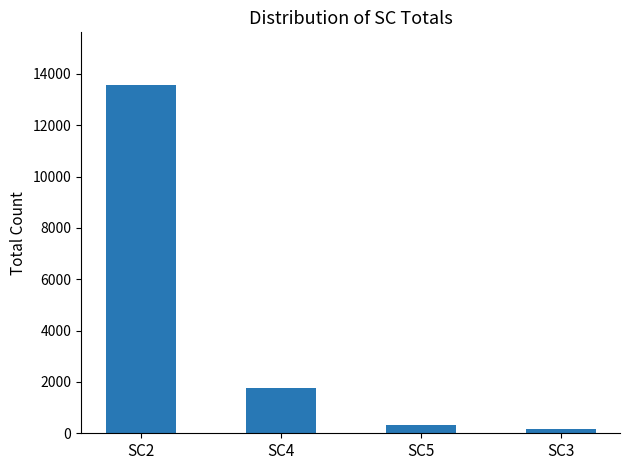

Rank the categories by value from lowest to highest.

SC3, SC5, SC4, SC2